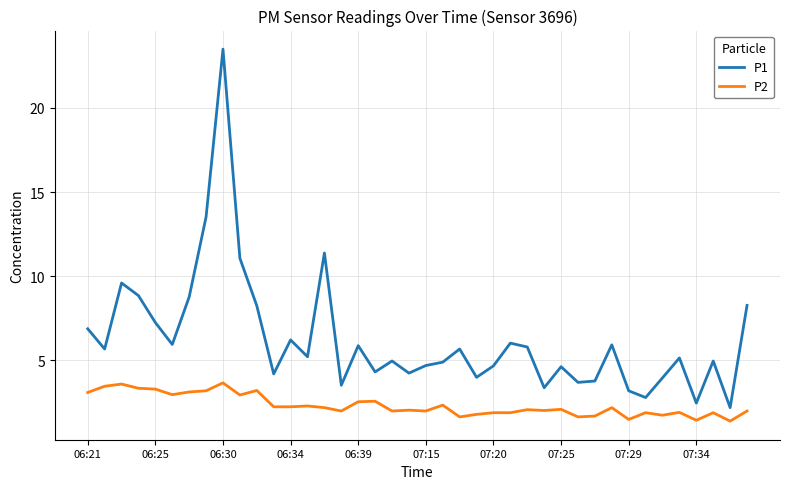

List the series in order of their overall mean, highest first.

P1, P2